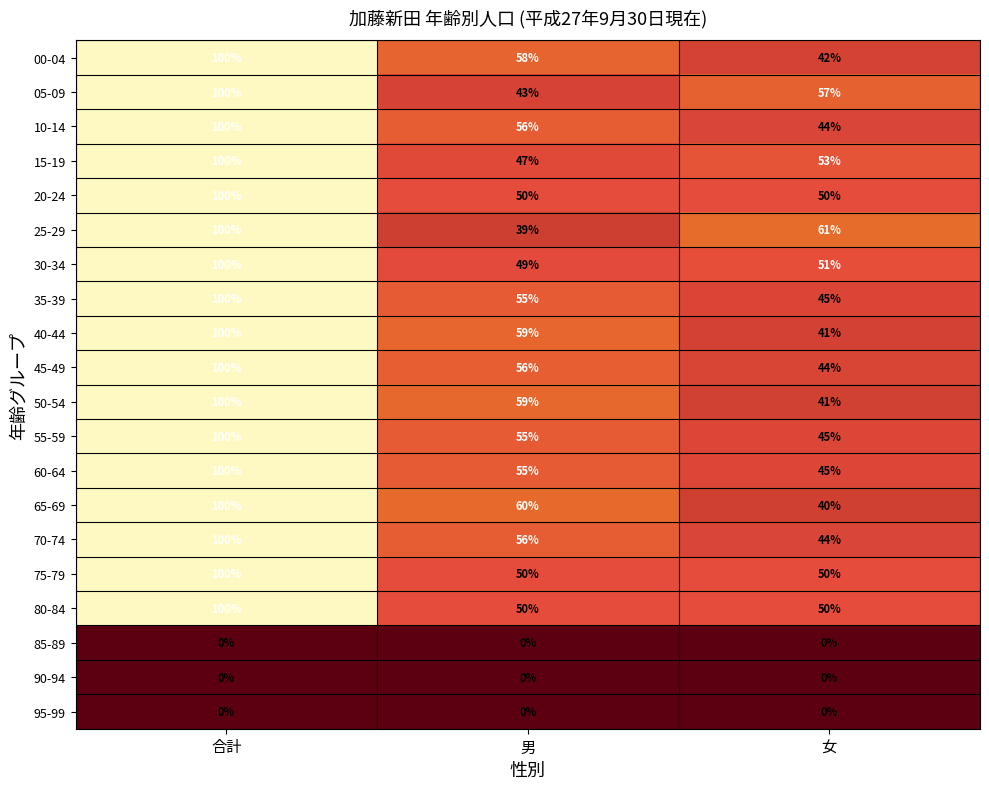

At how many categories does at least one series exceed 44?

3